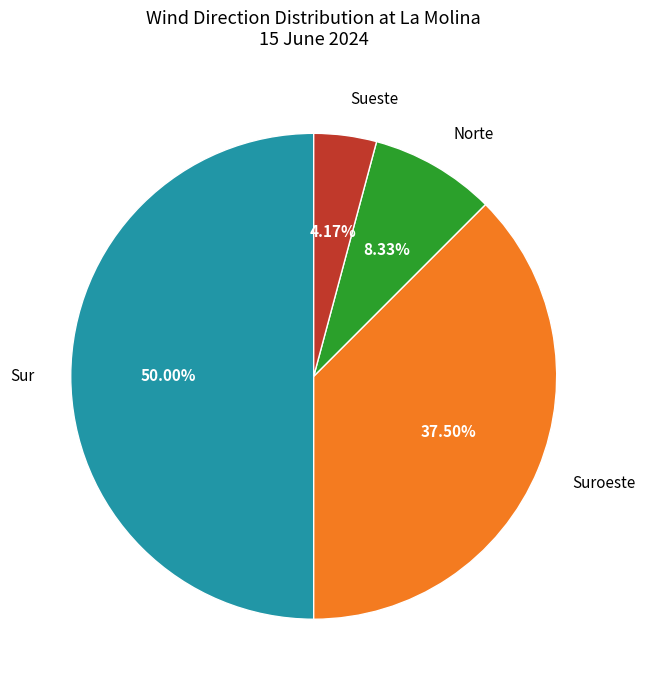

Which category has the smallest portion of the pie?

Sueste